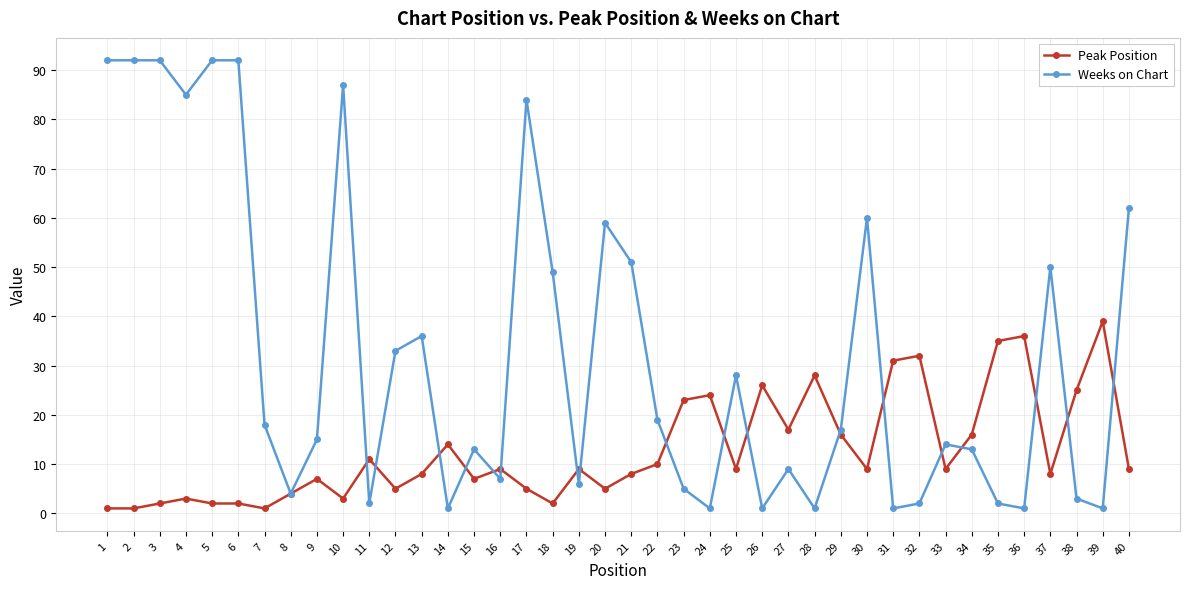

After their last crossing, which series has the higher values: Weeks on Chart or Peak Position?

Weeks on Chart